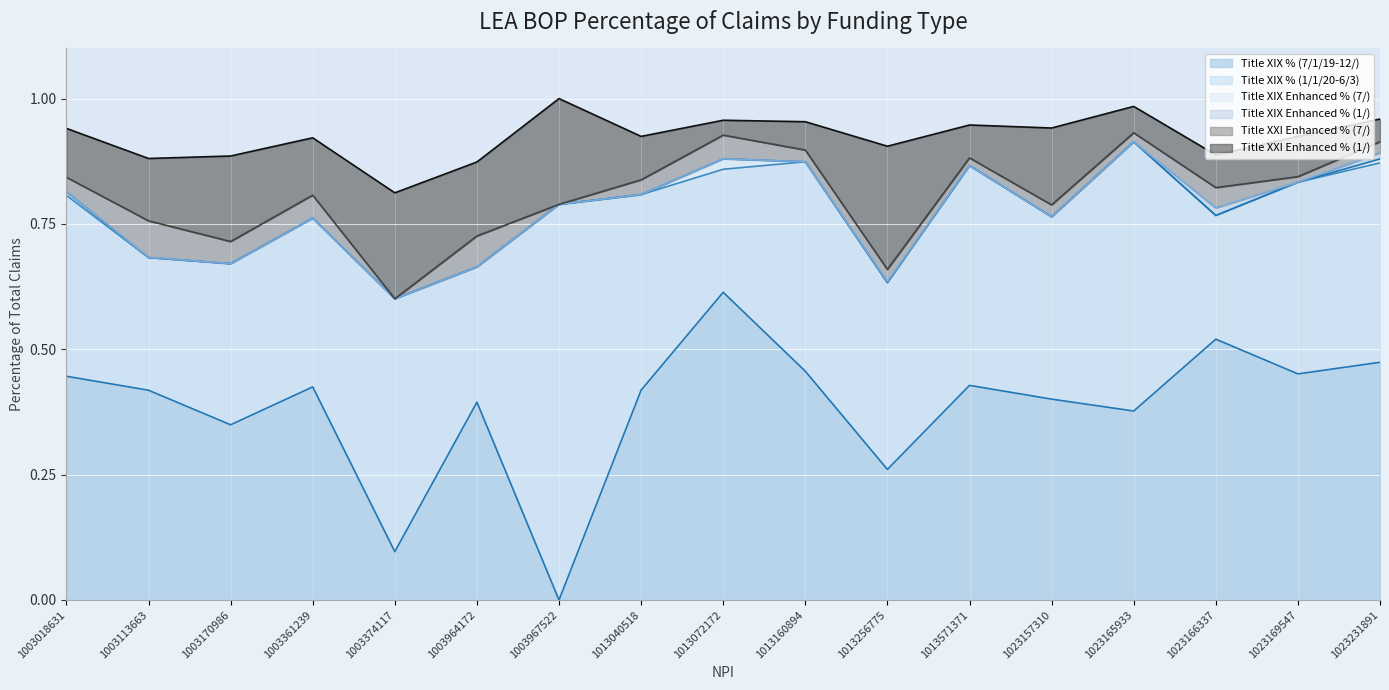

List the series in order of their peak value, lowest first.

Title XIX Enhanced % (1/), Title XIX Enhanced % (7/), Title XXI Enhanced % (7/), Title XXI Enhanced % (1/), Title XIX % (7/1/19-12/), Title XIX % (1/1/20-6/3)